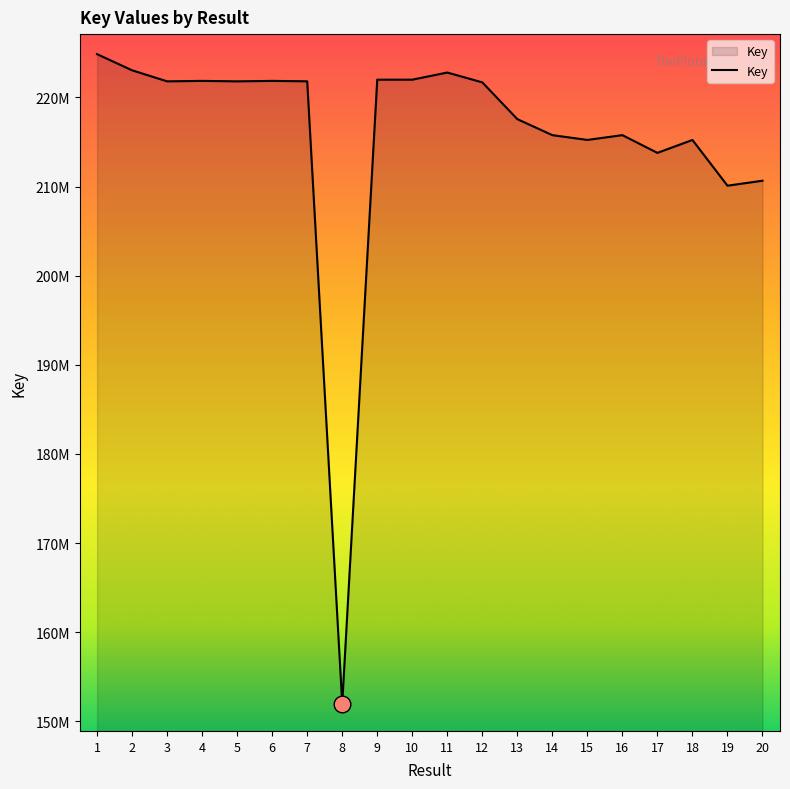

What is the approximate value at 20, to the nearest 10?

210652340